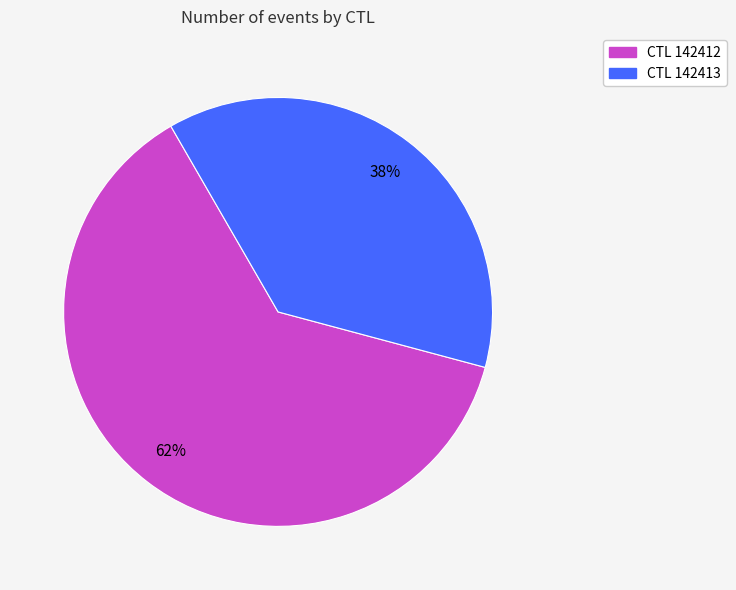

Does any single category account for the majority?

Yes